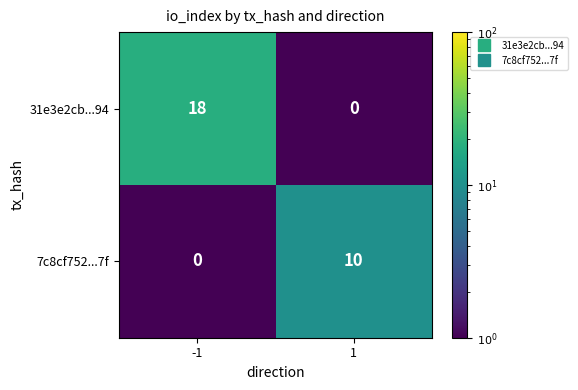

What is the average value of the 31e3e2cb...94 series?

9